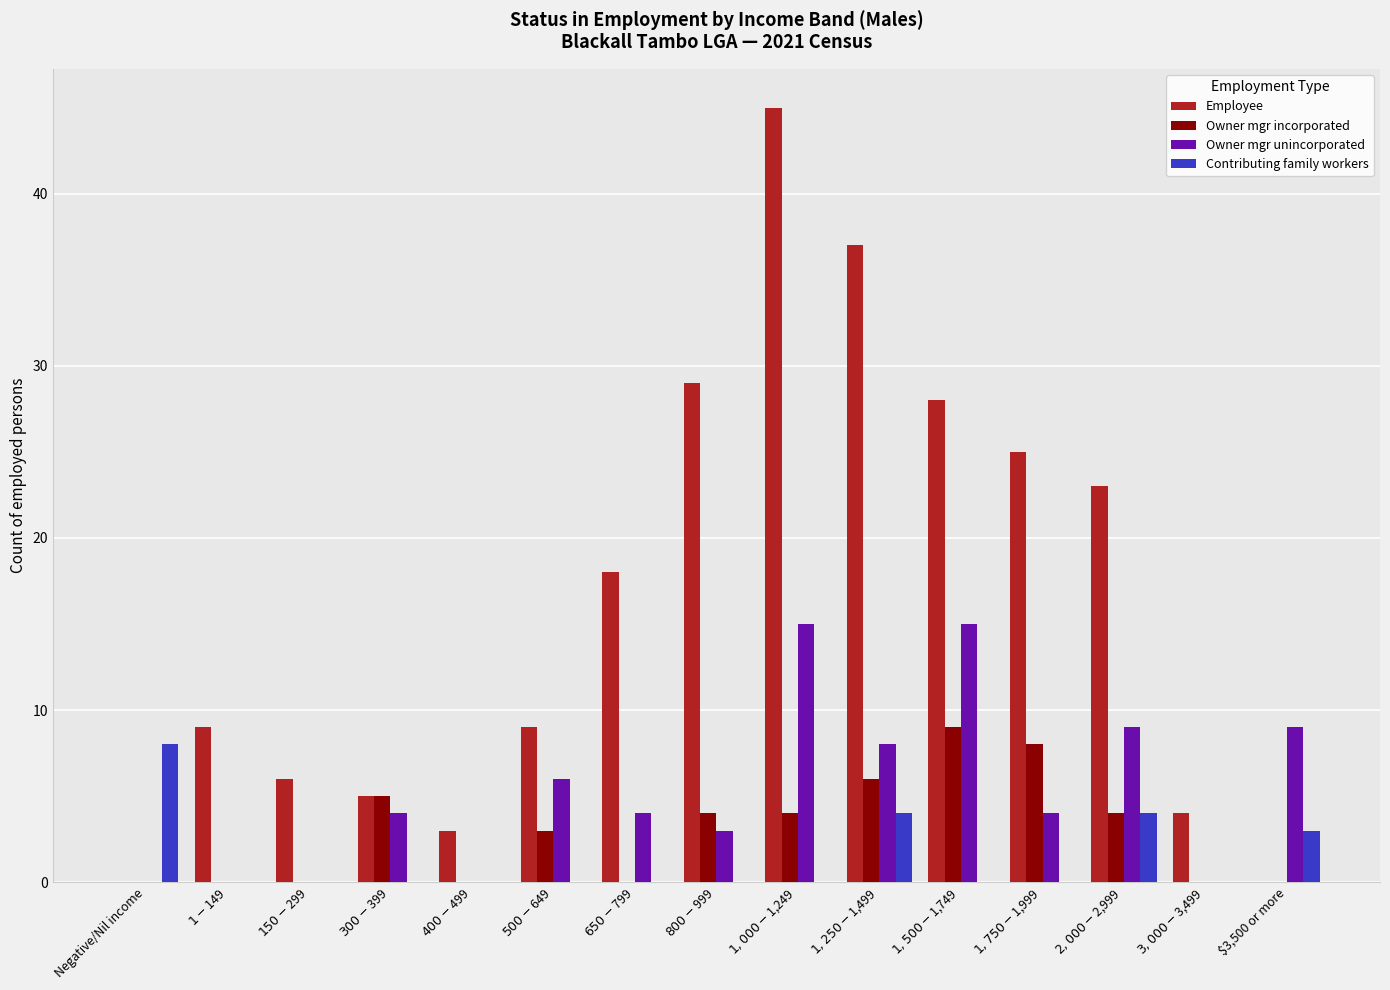

Which series has the largest total across all categories?

Employee